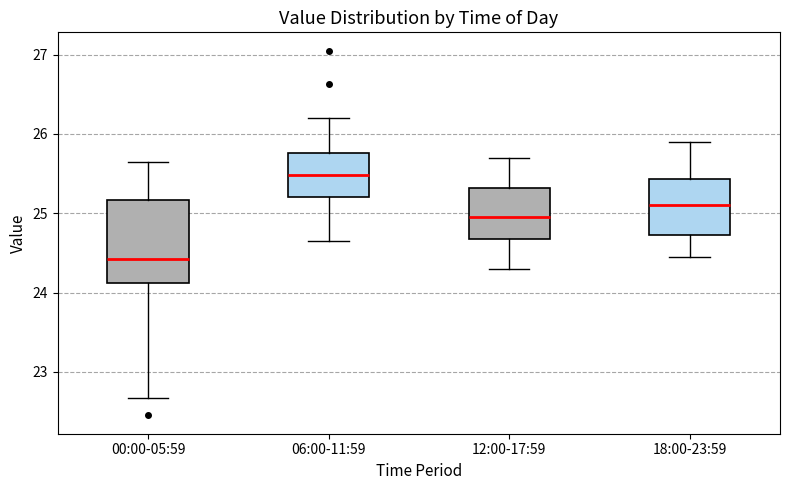

Reading left to right, read every box against the y-axis: the position of its median line, the range the box covers, and the ends of its whiskers. The values are not printed on the chart, so give them approximately, as read against the axis.

00:00-05:59: median 24.4, box 24.1 to 25.2, whiskers 22.7 to 25.7
06:00-11:59: median 25.5, box 25.2 to 25.8, whiskers 24.7 to 26.2
12:00-17:59: median 25.0, box 24.7 to 25.3, whiskers 24.3 to 25.7
18:00-23:59: median 25.1, box 24.7 to 25.4, whiskers 24.5 to 25.9